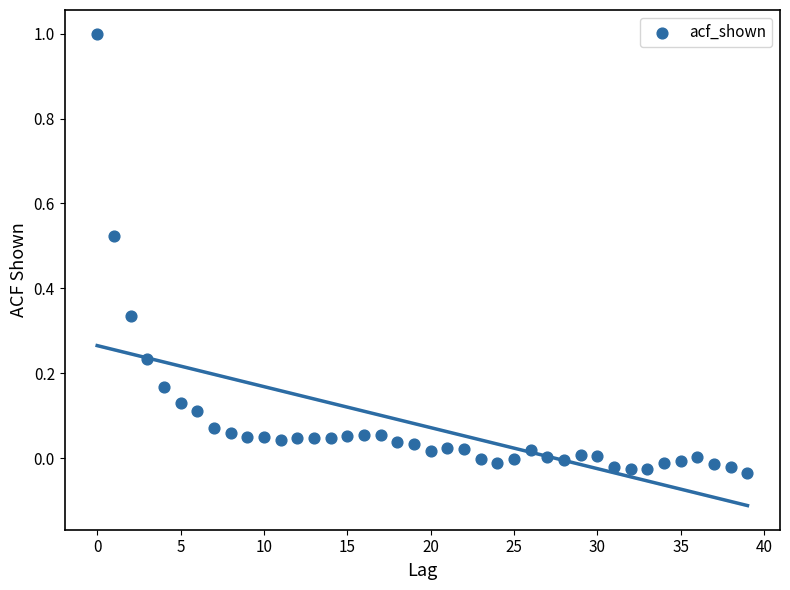

What is the range of Y values (max minus min)?

1.0